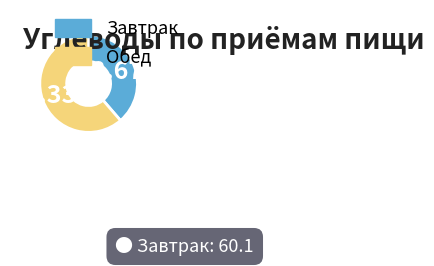

Does any single category account for the majority?

Yes